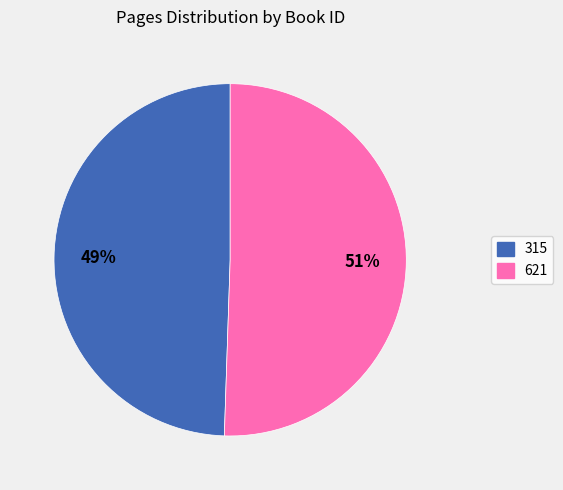

To the nearest percent, what is the average slice percentage?

50%